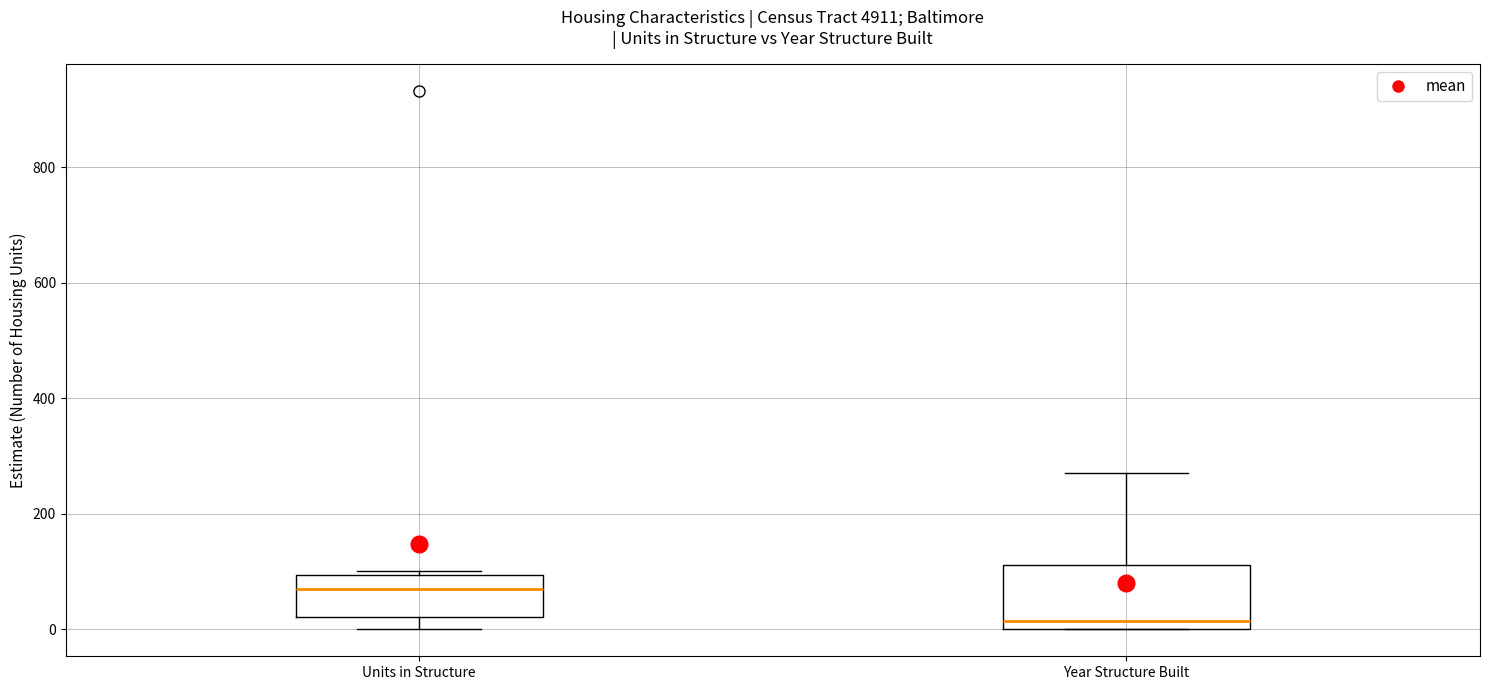

Reading left to right, read every box against the y-axis: the position of its median line, the range the box covers, and the ends of its whiskers. The values are not printed on the chart, so give them approximately, as read against the axis.

Units in Structure: median 80, box 20 to 100, whiskers 0 to 100 (just above the box's upper edge)
Year Structure Built: median 20, box 0 to 120, whiskers 0 to 280